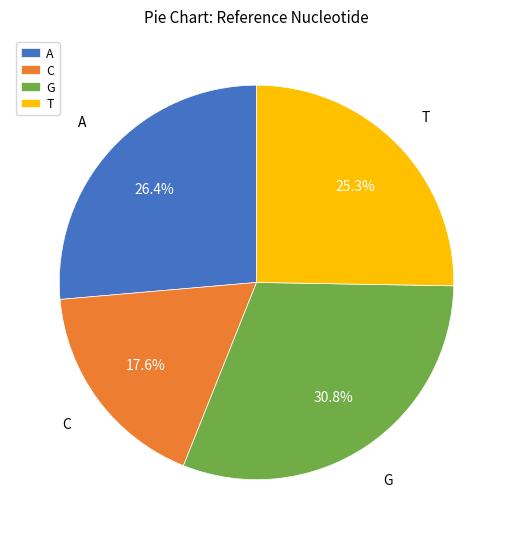

Rank the categories by value from highest to lowest.

G, A, T, C